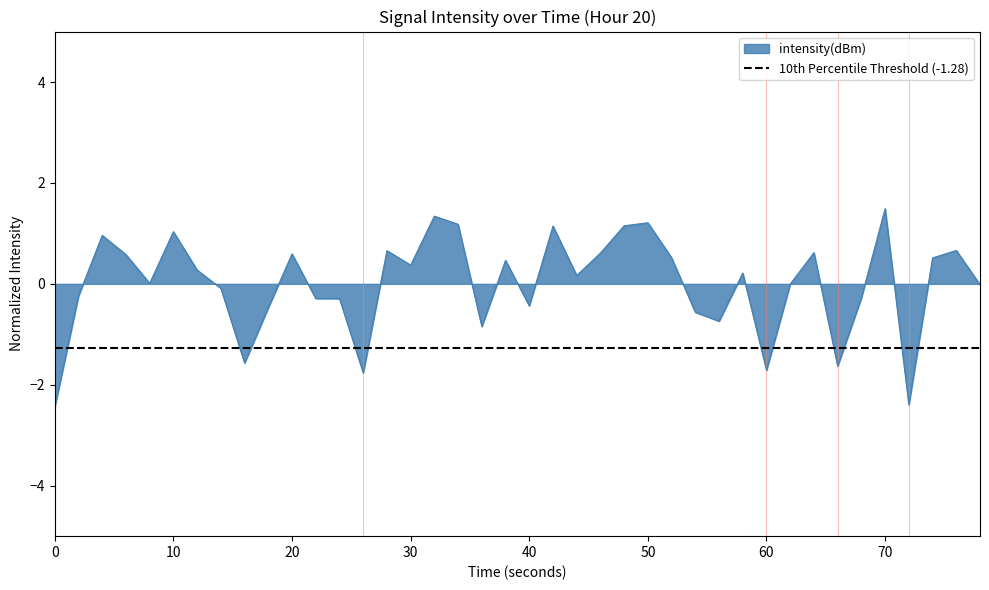

What is the minimum value for intensity(dBm)?

-2.4